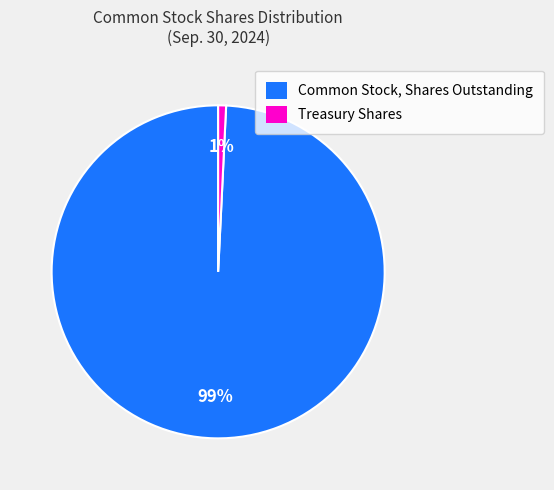

To the nearest percent, what is the difference between the Common Stock, Shares Outstanding and Treasury Shares slice percentages?

98%